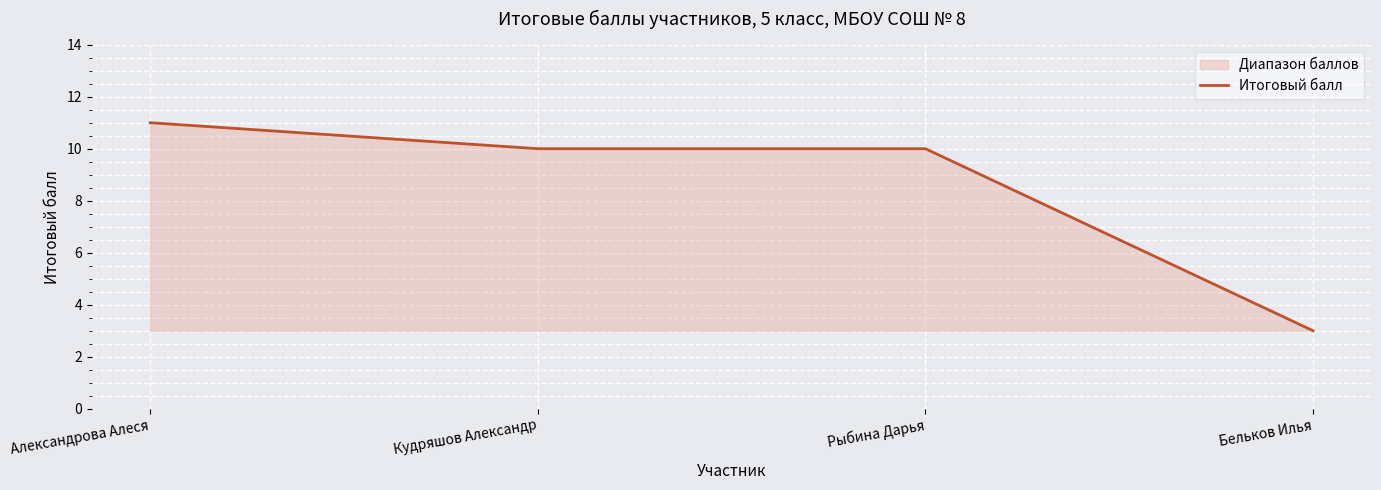

List the labels in order of value, largest first.

Александрова Алеся, Кудряшов Александр, Рыбина Дарья, Бельков Илья